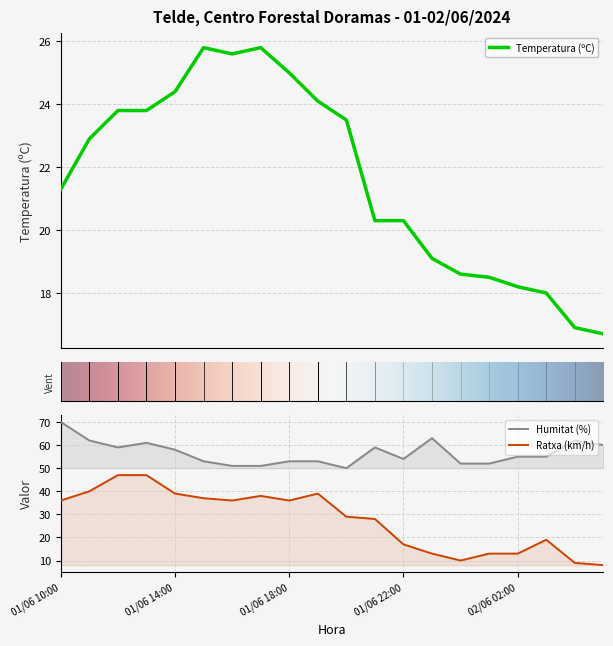

List the series in order of their overall mean, highest first.

Humitat (%), Ratxa (km/h), Temperatura (ºC)